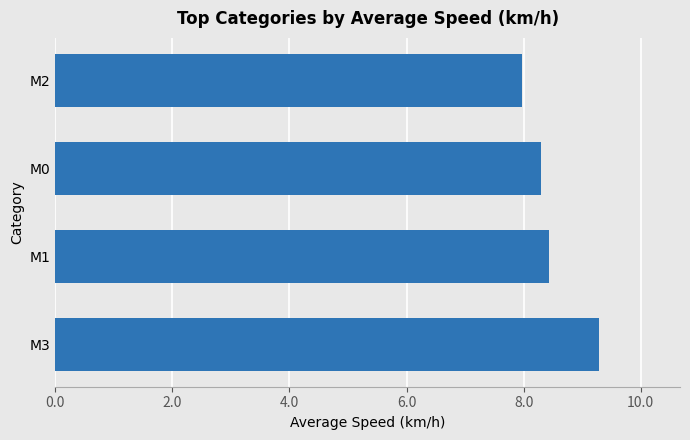

How many categories are shown in the chart?

4